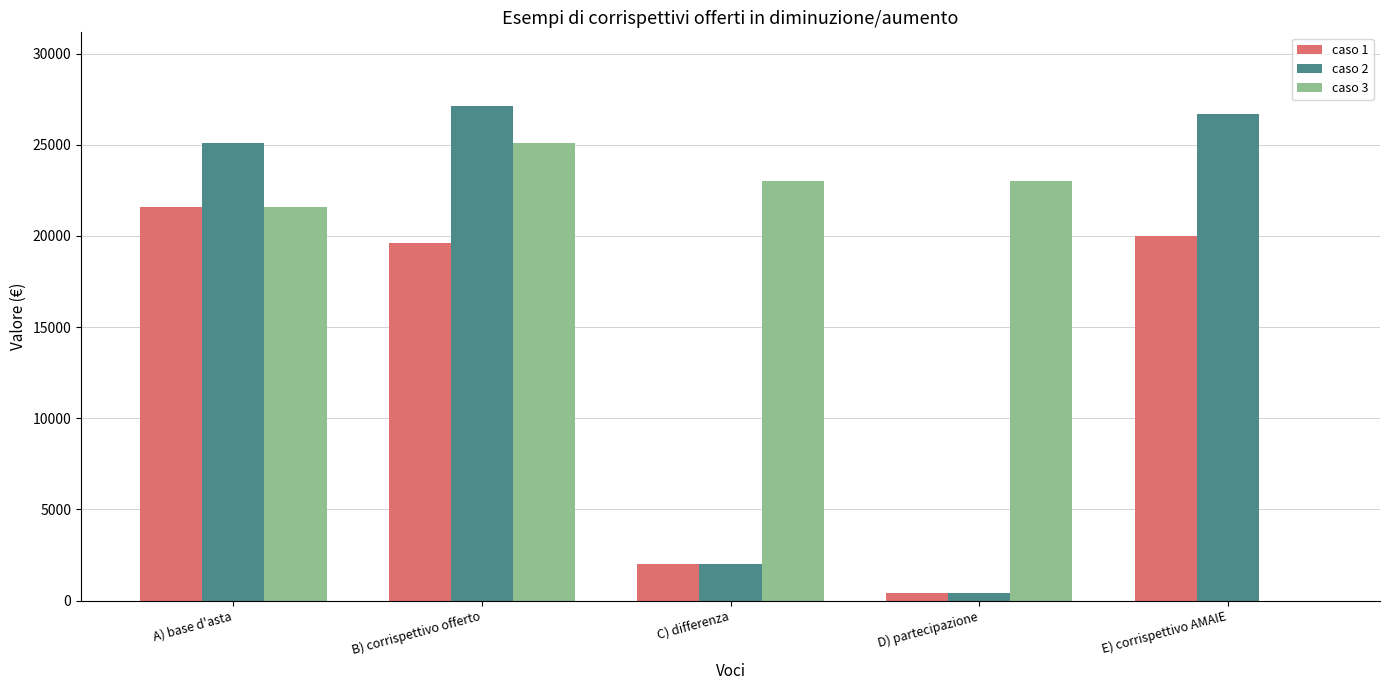

Which series changed the most between C) differenza and E) corrispettivo AMAIE?

caso 2